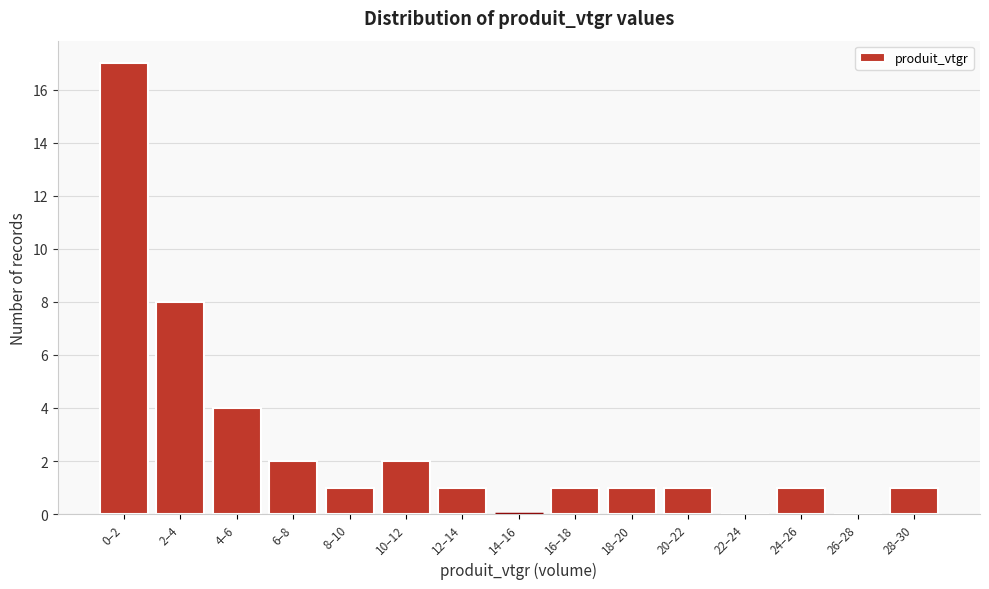

Reading left to right, what are all the values shown in this chart?

0–2=17	2–4=8	4–6=4	6–8=2	8–10=1	10–12=2	12–14=1	14–16=0	16–18=1	18–20=1	20–22=1	22–24=0	24–26=1	26–28=0	28–30=1